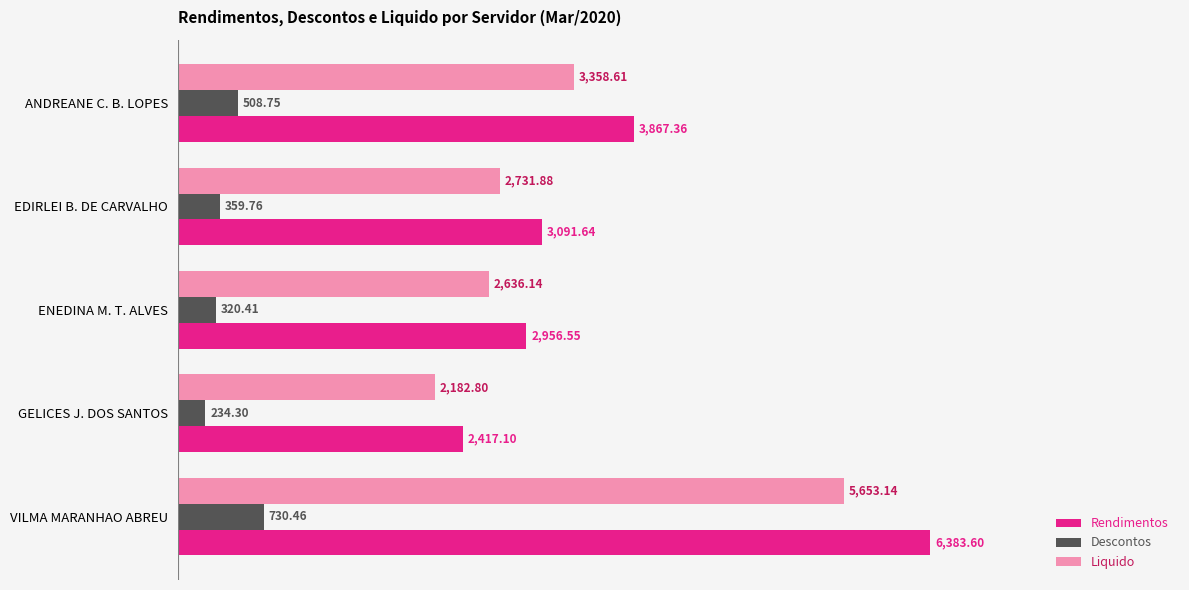

What is the average value of the Liquido series?

3312.5